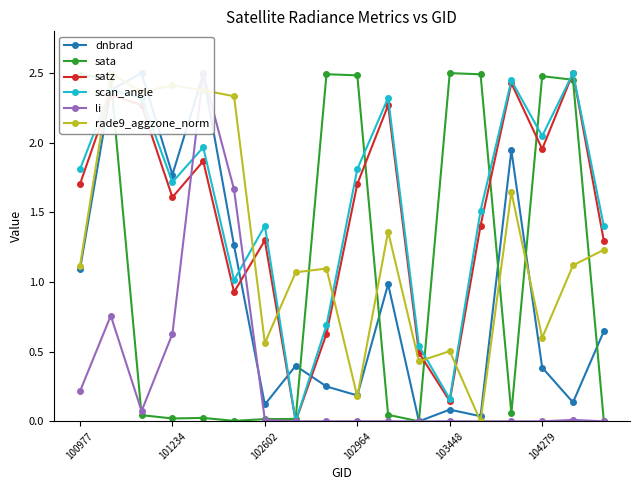

True or false: scan_angle has more than 0 interior local peaks.

True